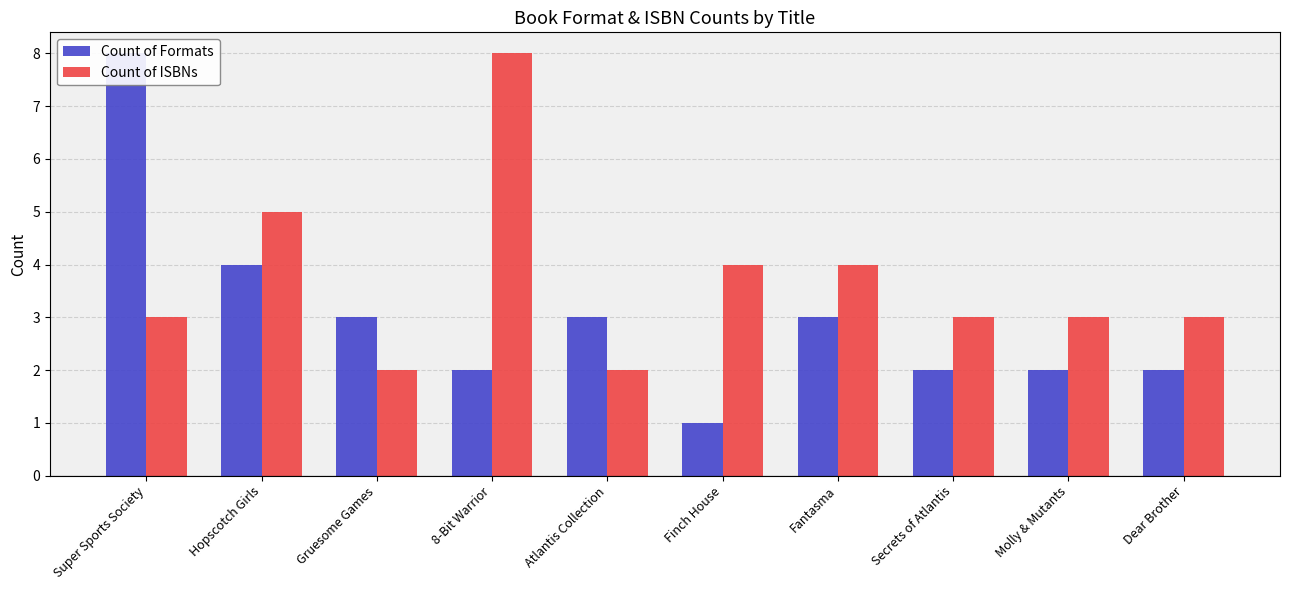

Does the chart contain any negative values?

No